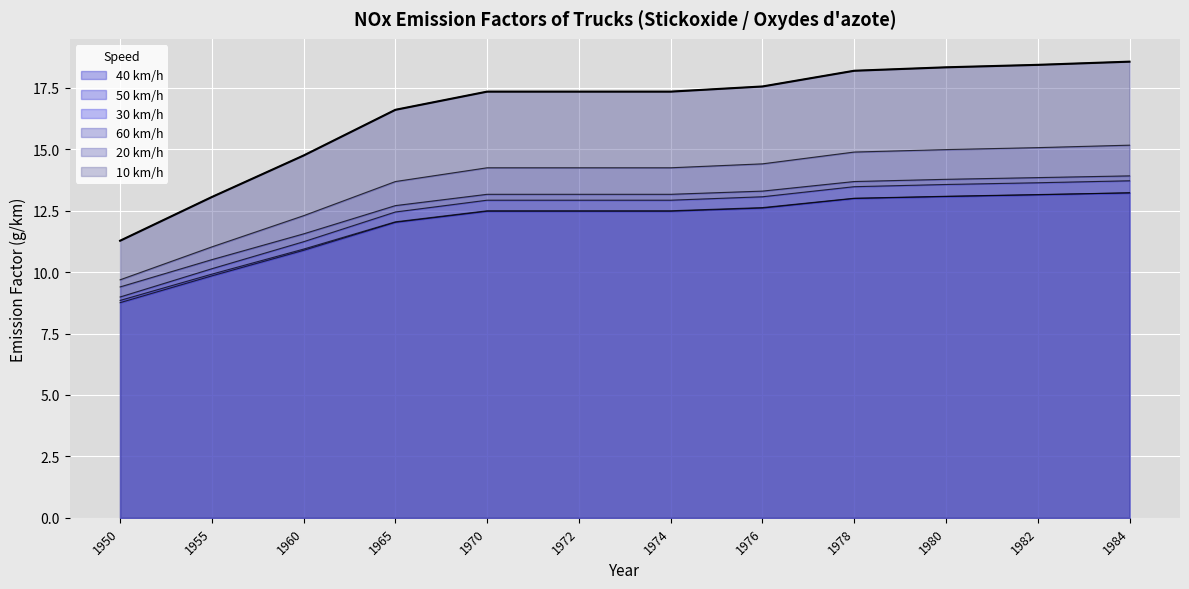

What is the maximum value shown in the chart?

18.6